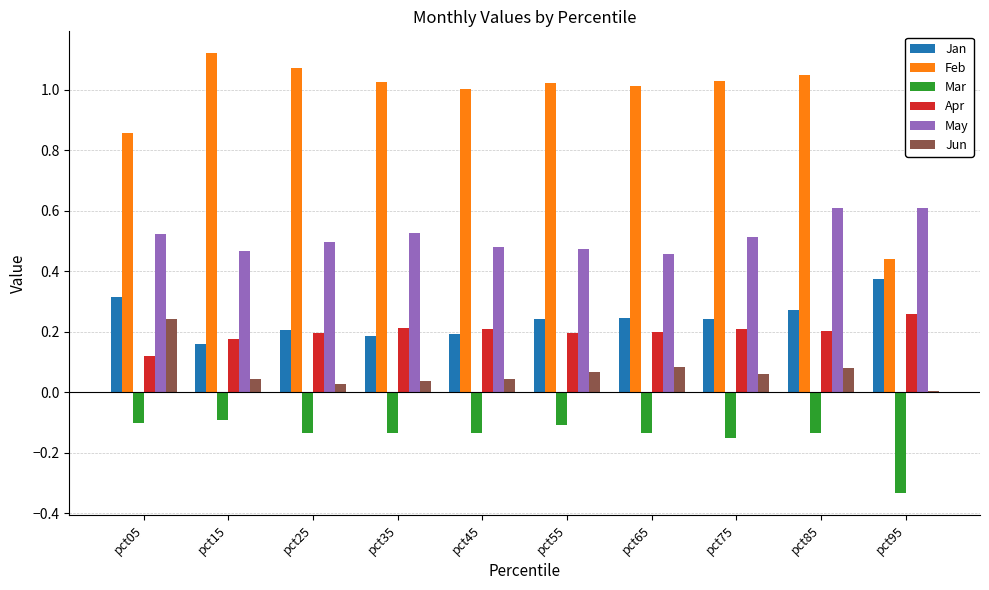

The value of May at pct95 is 0.6. True or false?

True